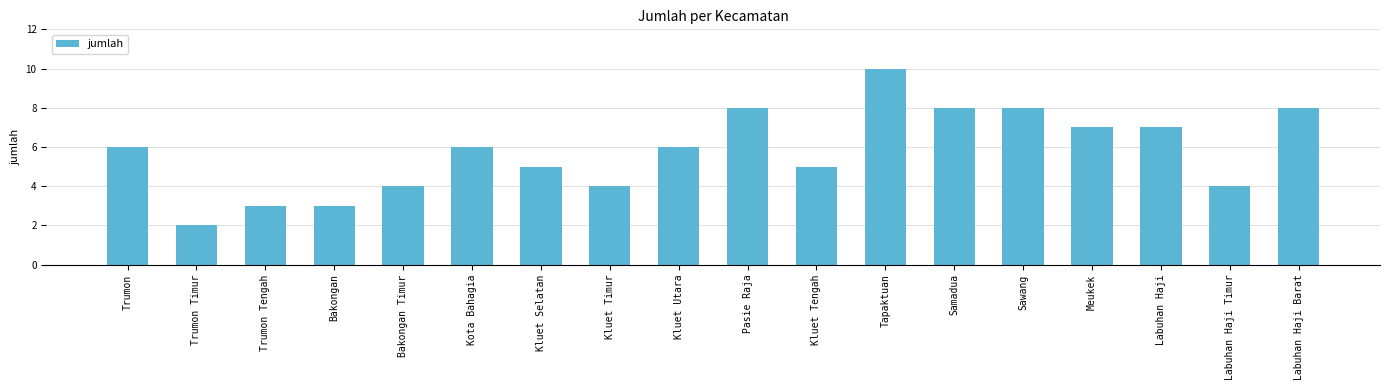

Approximately how many times larger is the value at Bakongan compared to Kluet Selatan?

0.6